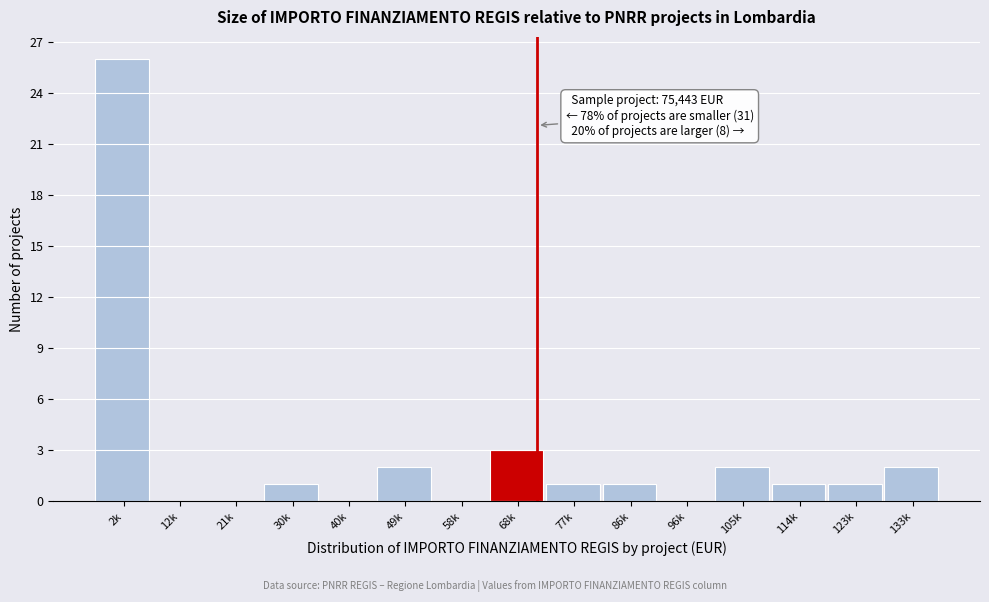

Reading left to right, extract all data points from this chart.

2k=26	12k=0	21k=0	30k=1	40k=0	49k=2	58k=0	68k=3	77k=1	86k=1	96k=0	105k=2	114k=1	123k=1	133k=2